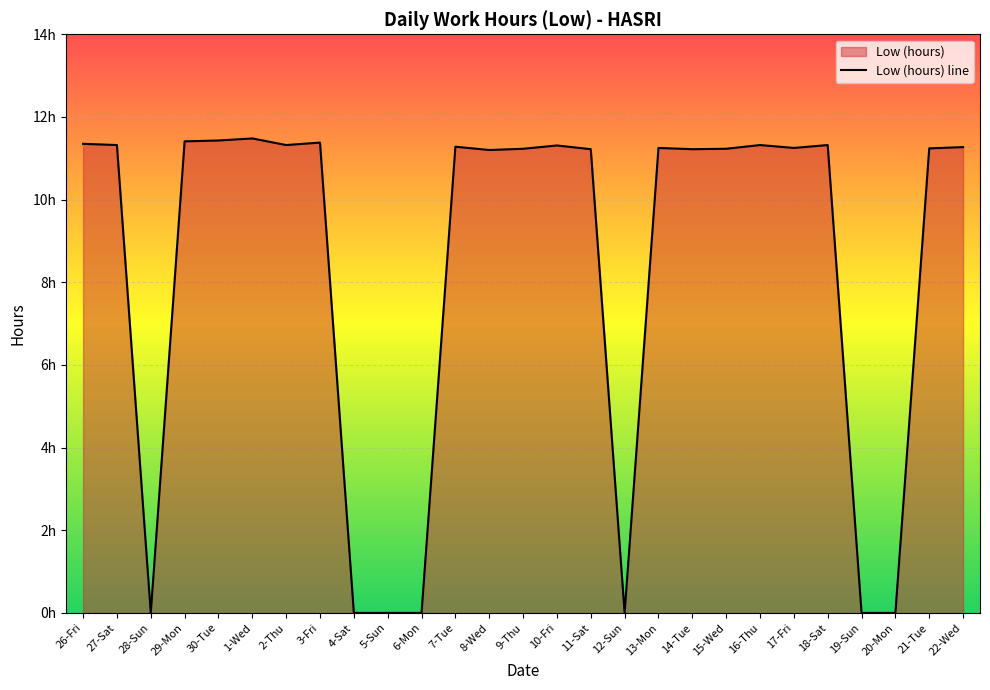

What is the change in value from 10-Fri to 15-Wed?

-0.1